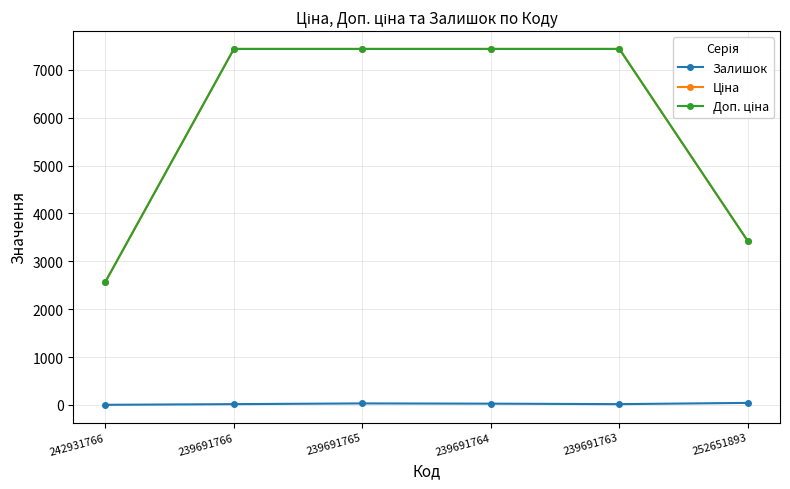

How many distinct data groups are displayed?

3